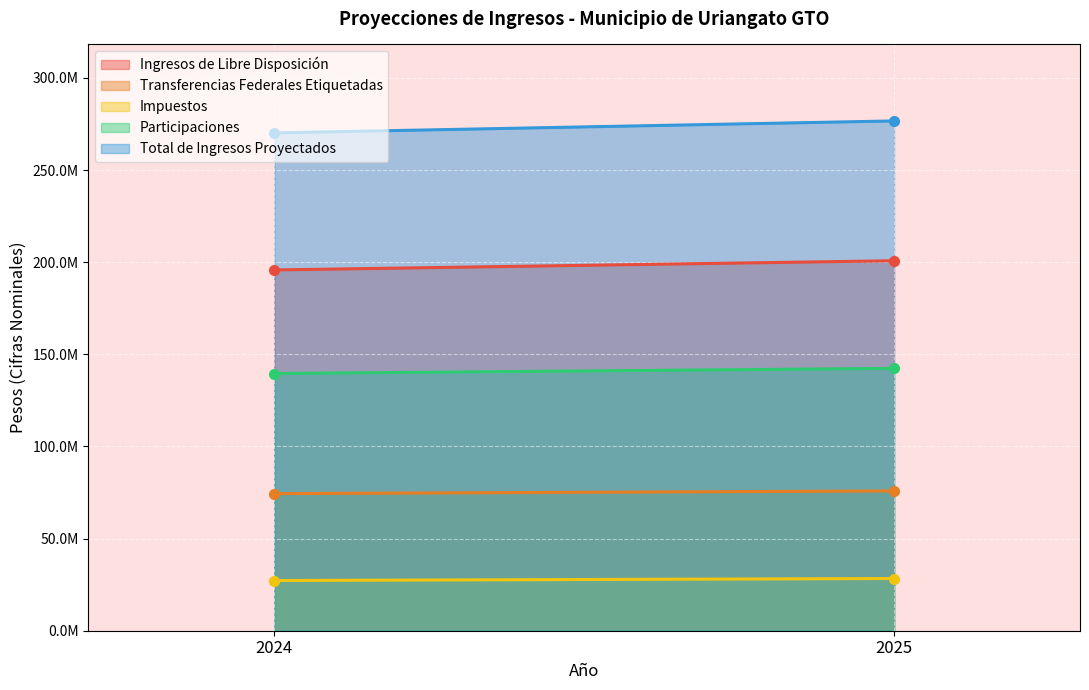

Reading left to right, what are all the values shown in this chart?

Ingresos de Libre Disposición: 2024=195796831.1	2025=200800685.8
Transferencias Federales Etiquetadas: 2024=74391891.2	2025=75879729.1
Impuestos: 2024=27247181.3	2025=28337068.6
Participaciones: 2024=139590337.8	2025=142382144.5
Total de Ingresos Proyectados: 2024=270188722.3	2025=276680414.8